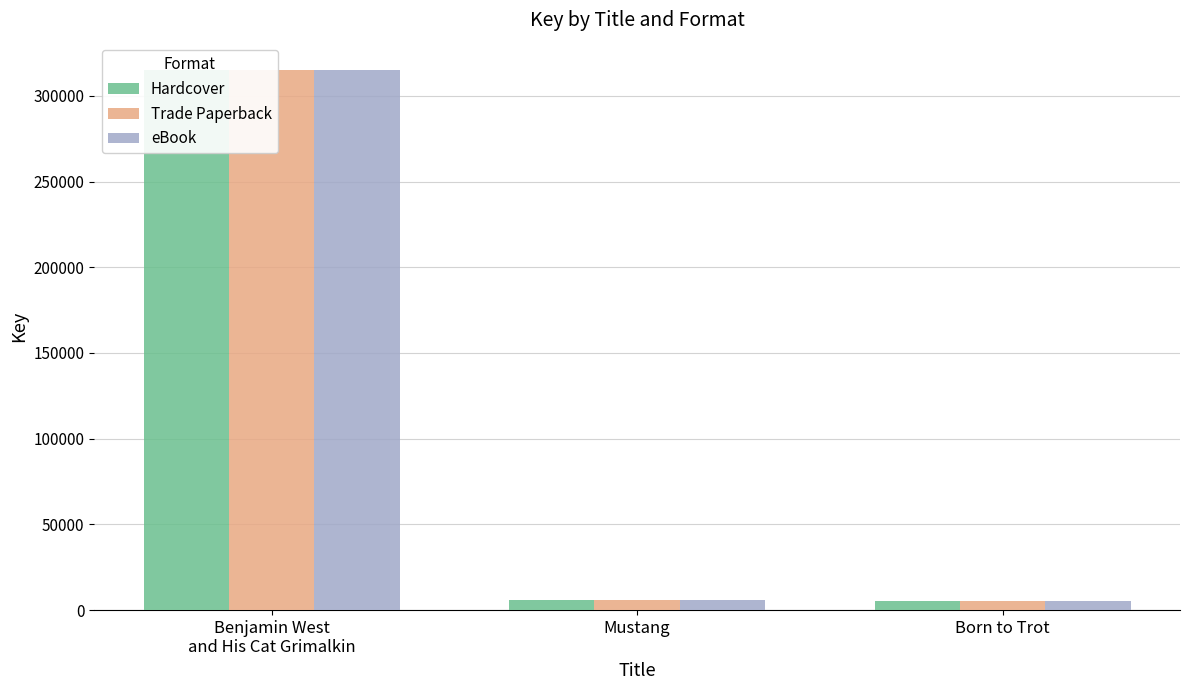

Reading left to right, what are all the values shown in this chart?

Hardcover: 315246	5631	5324
Trade Paperback: 315246	5631	5324
eBook: 315246	5631	5324